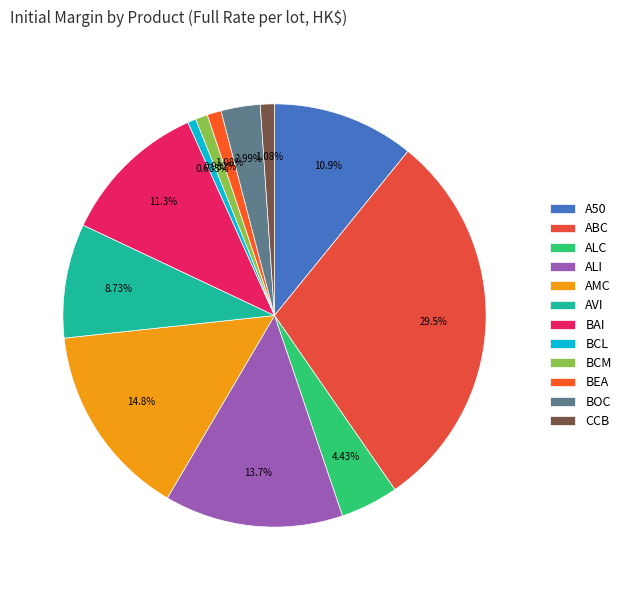

Count the number of slices in the pie.

12